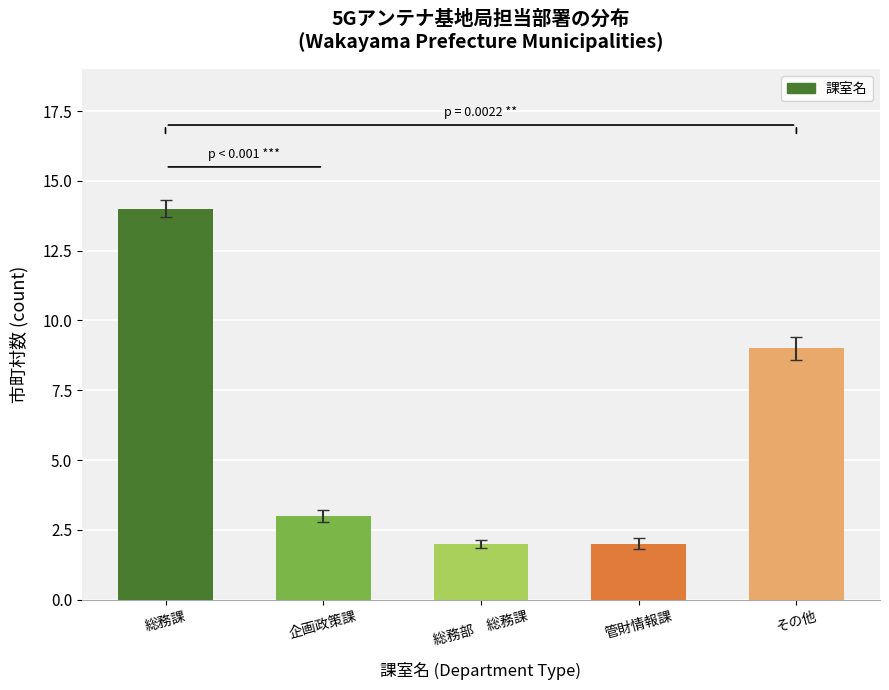

How many bars are there in total?

5